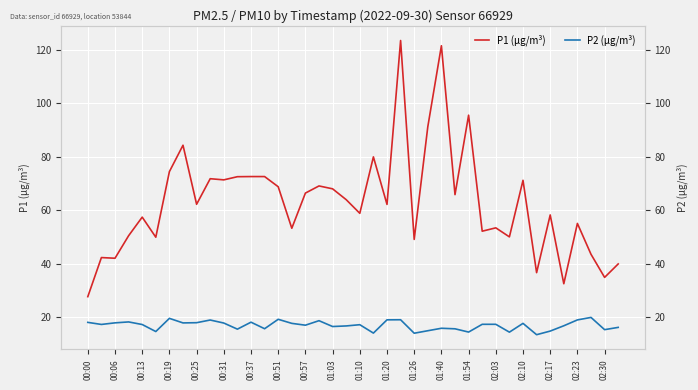

True or false: P2 (μg/m³) has a value of 4.5 at 02:23.

False